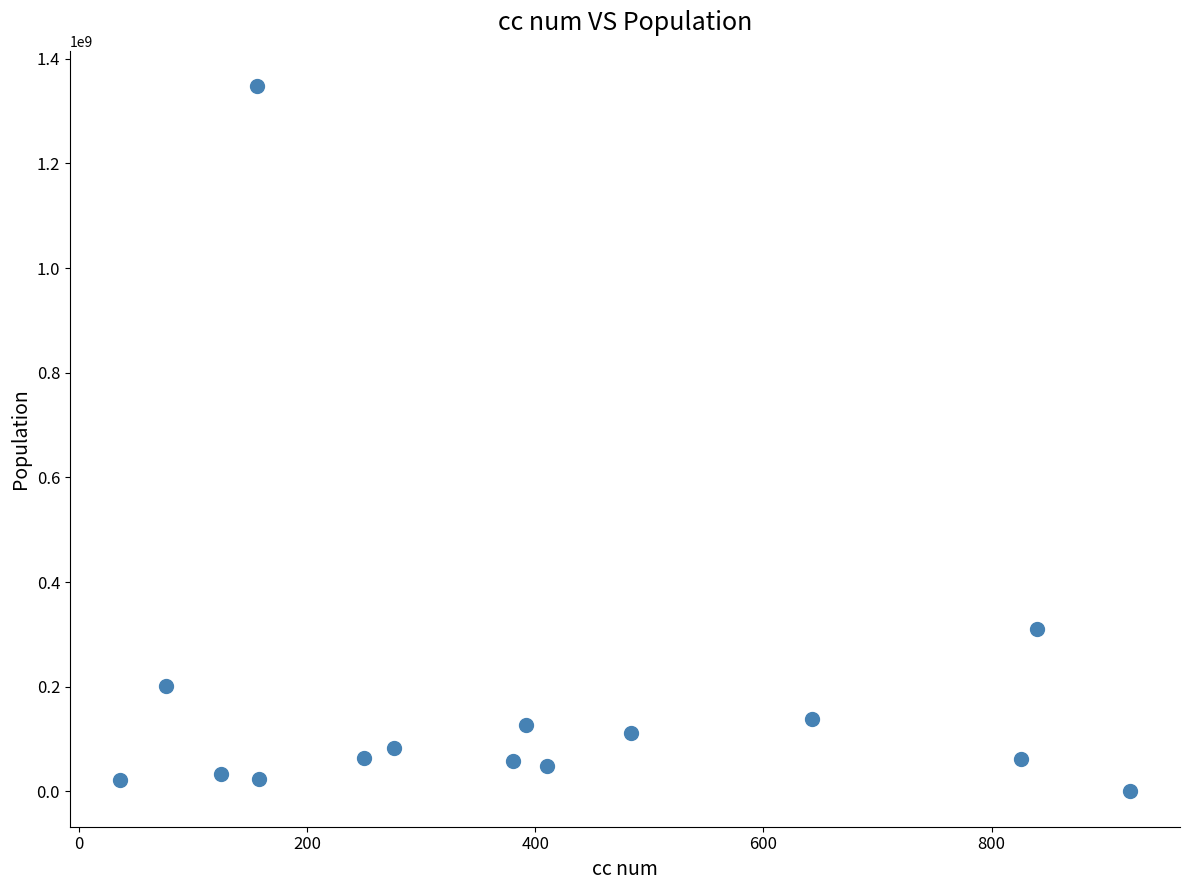

What Y value in the scatter plot is closest to 673941752?

310371274